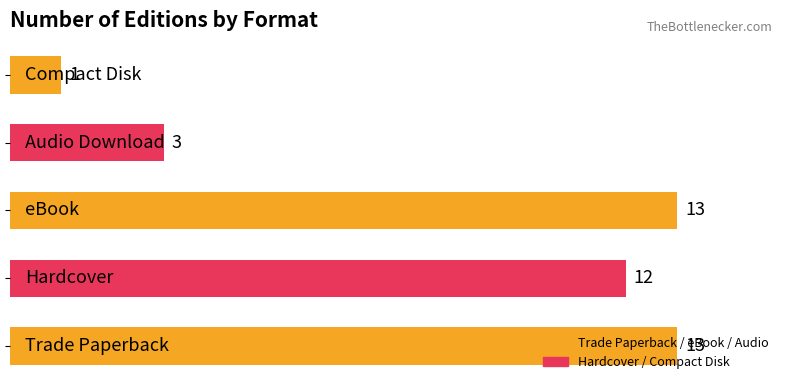

What is the sum of all values?

42